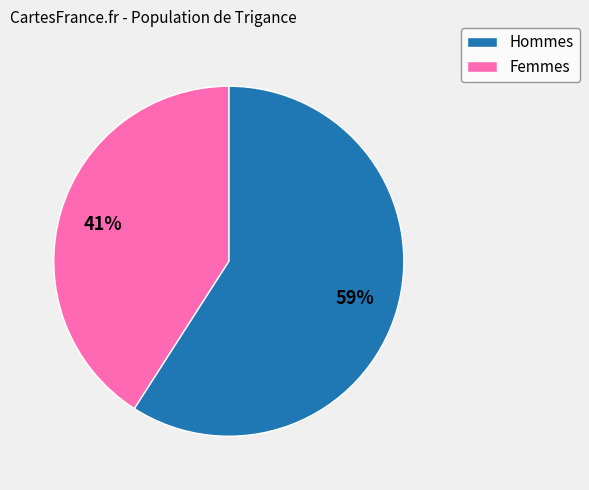

Does any single category account for the majority?

Yes